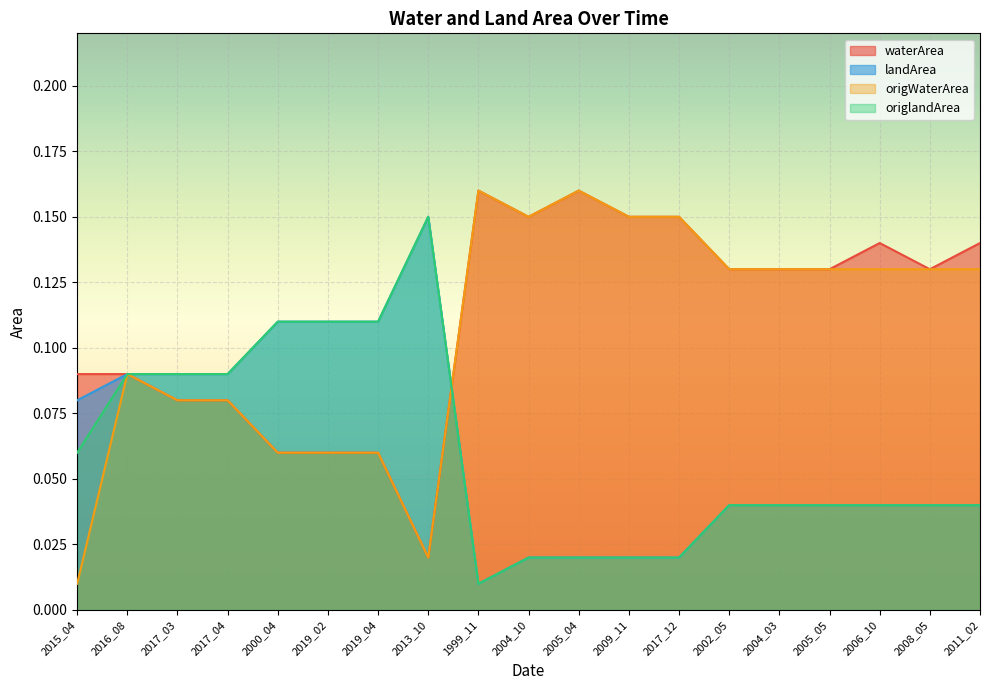

Rank the series at 2017_04 from lowest to highest value.

waterArea, origWaterArea, landArea, origlandArea